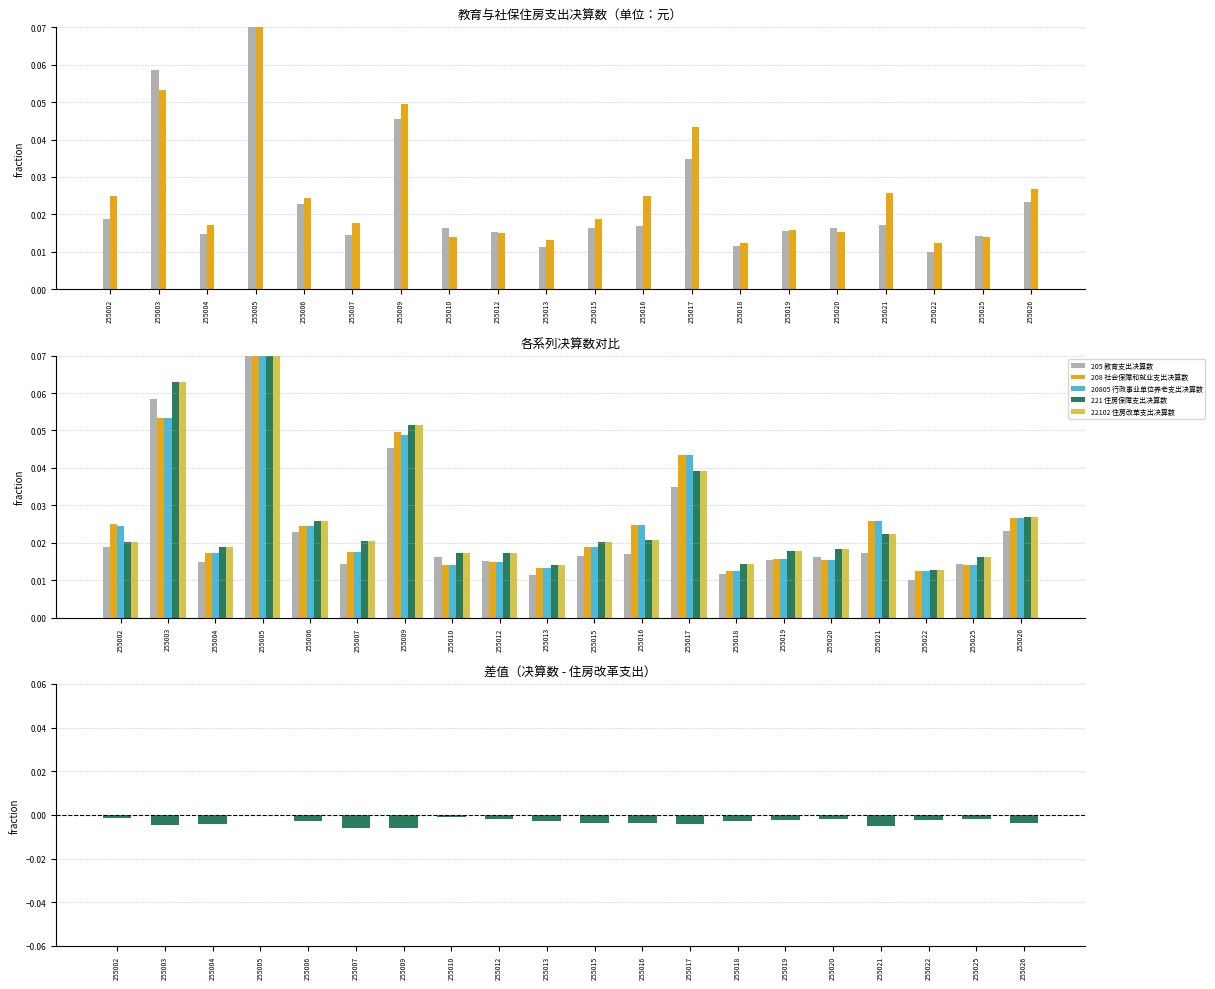

At which label is 22102 住房改革支出决算数 closest to 0?

255022